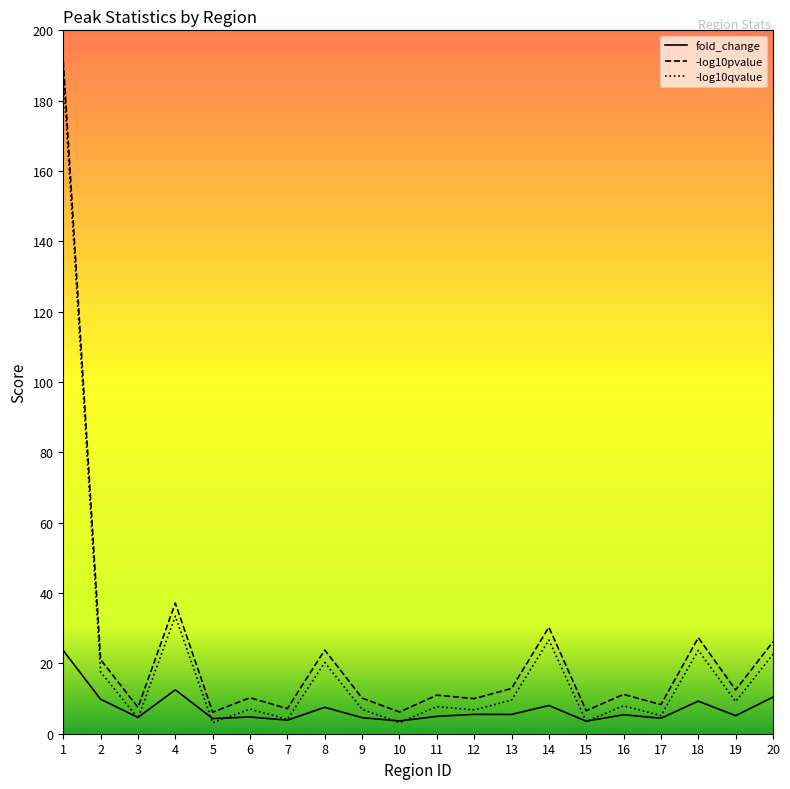

In fold_change, how many points are lower than both neighbors (excluding endpoints)?

8